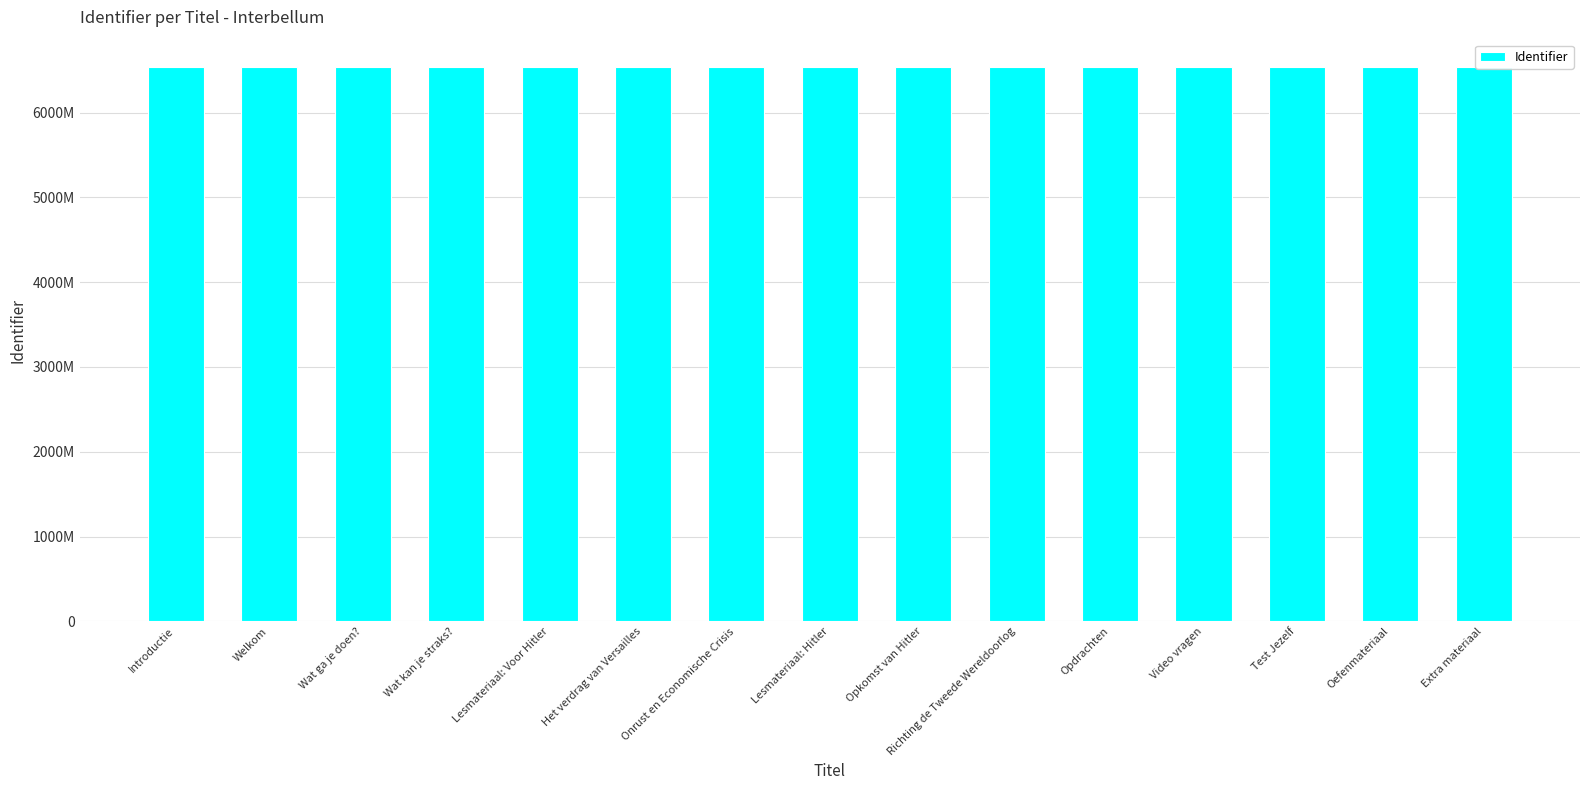

What is the label of the 5th bar from the left?

Lesmateriaal: Voor Hitler